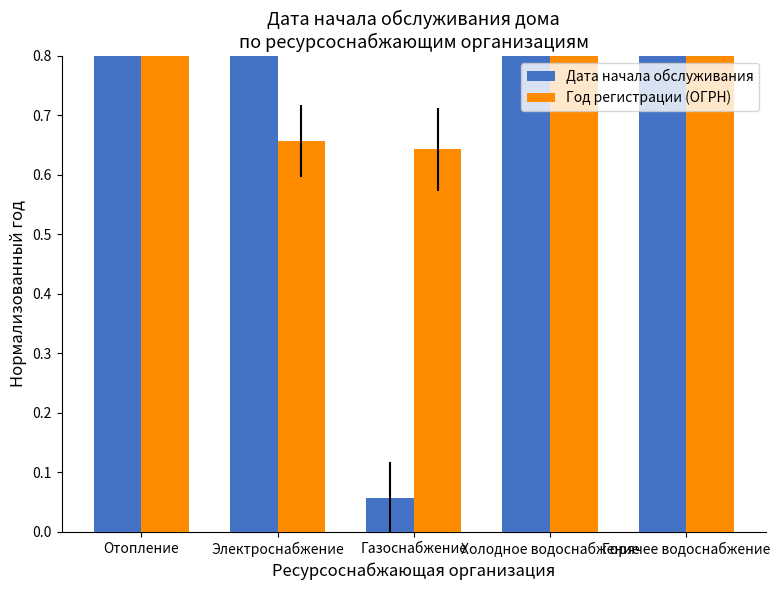

How many data points does each series have?

5